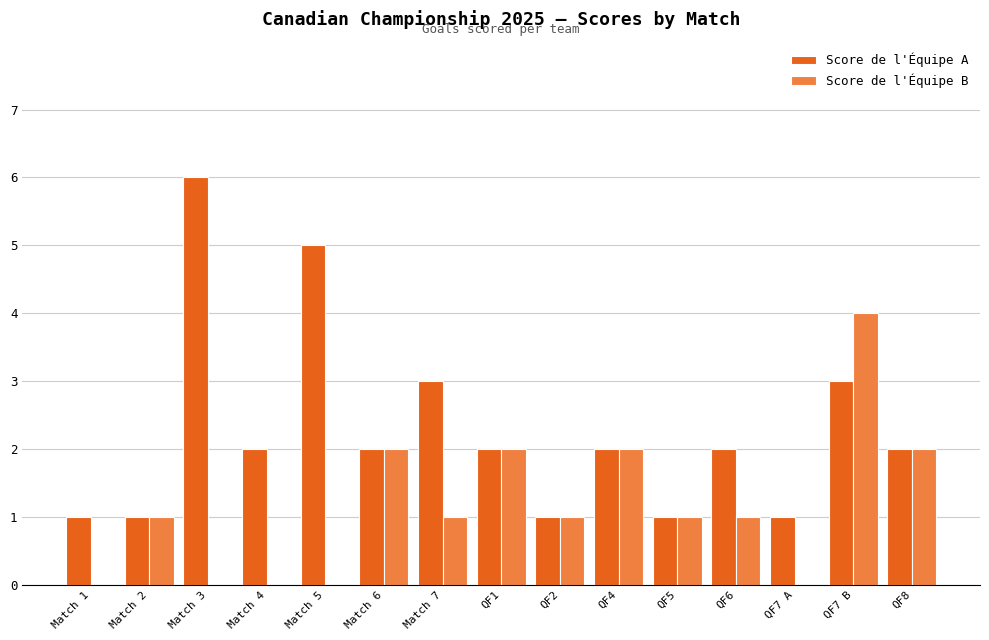

How many series are shown in this chart?

2